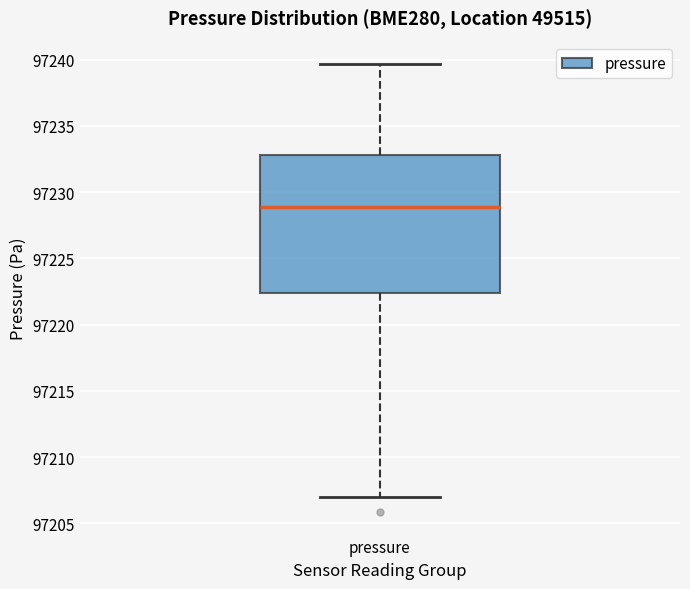

Read this box plot against the y-axis: the position of the median line, the range covered by the box, and the ends of both whiskers. The values are not printed on the chart, so give them approximately, as read against the axis.

median 97229.0, box 97222.5 to 97233.0, whiskers 97207.0 to 97239.5